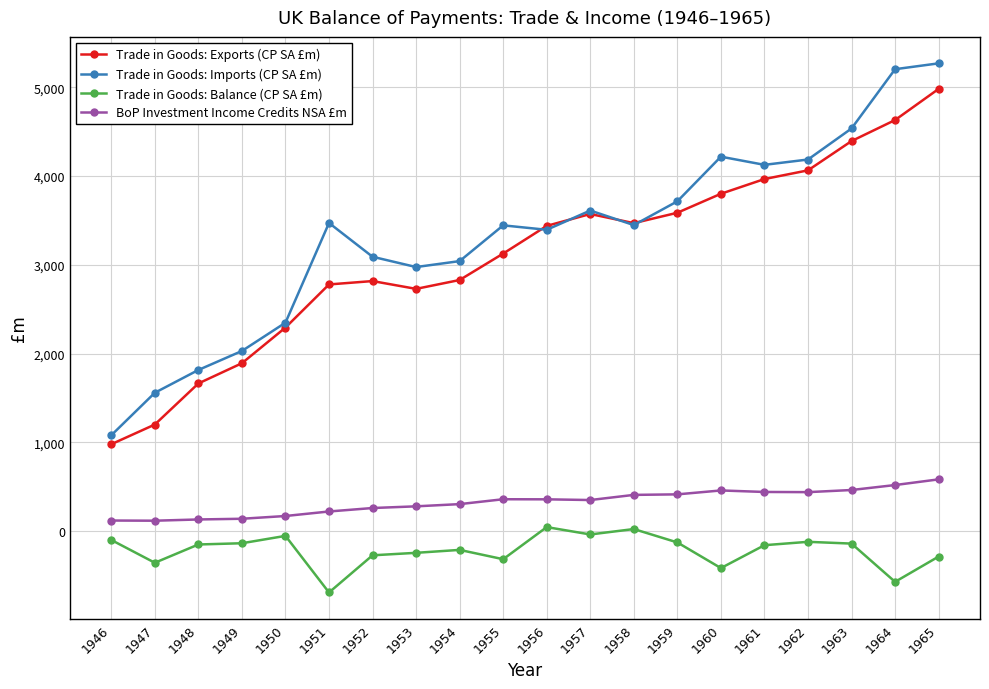

The Trade in Goods: Balance (CP SA £m) series shows -39 at 1957. True or false?

True